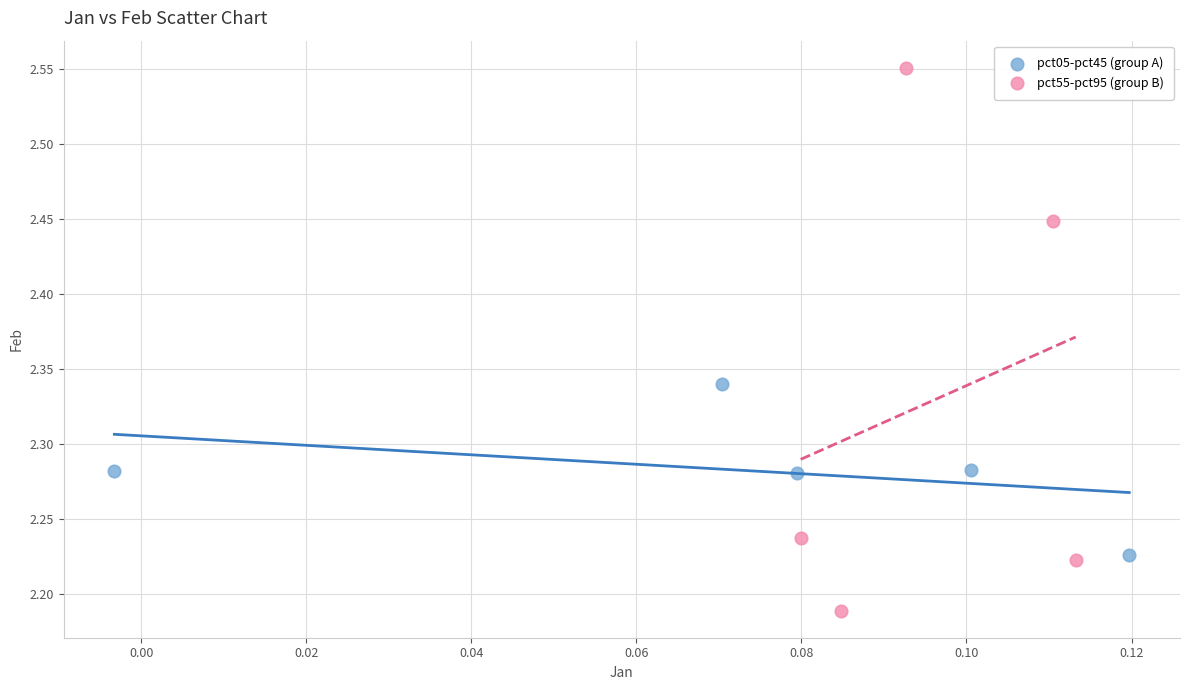

Which series has the widest spread of Y values?

pct55-pct95 (group B)